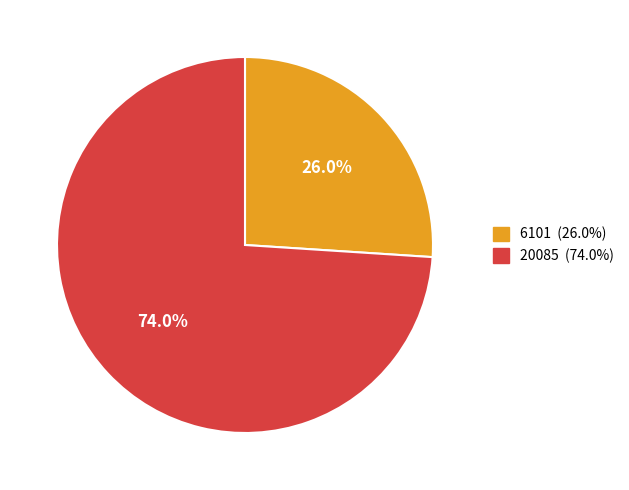

To the nearest percent, what is the difference between the 6101 and 20085 slice percentages?

48%